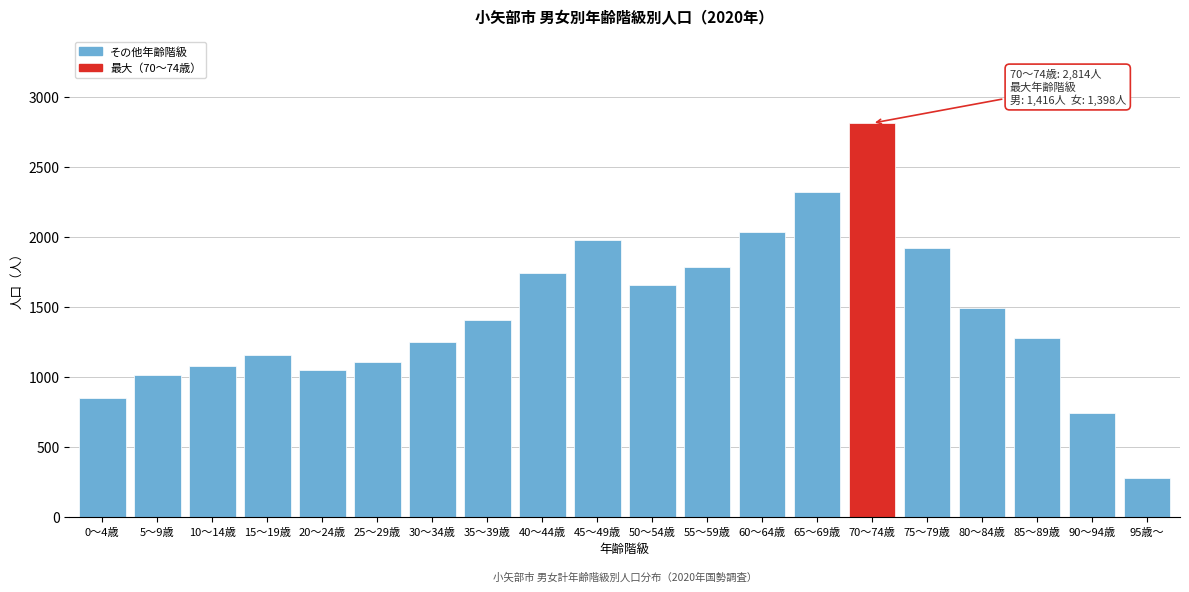

Reading right to left, transcribe all the data shown in this chart.

281	742	1278	1492	1923	2814	2322	2036	1791	1657	1979	1742	1406	1253	1107	1054	1158	1078	1015	855